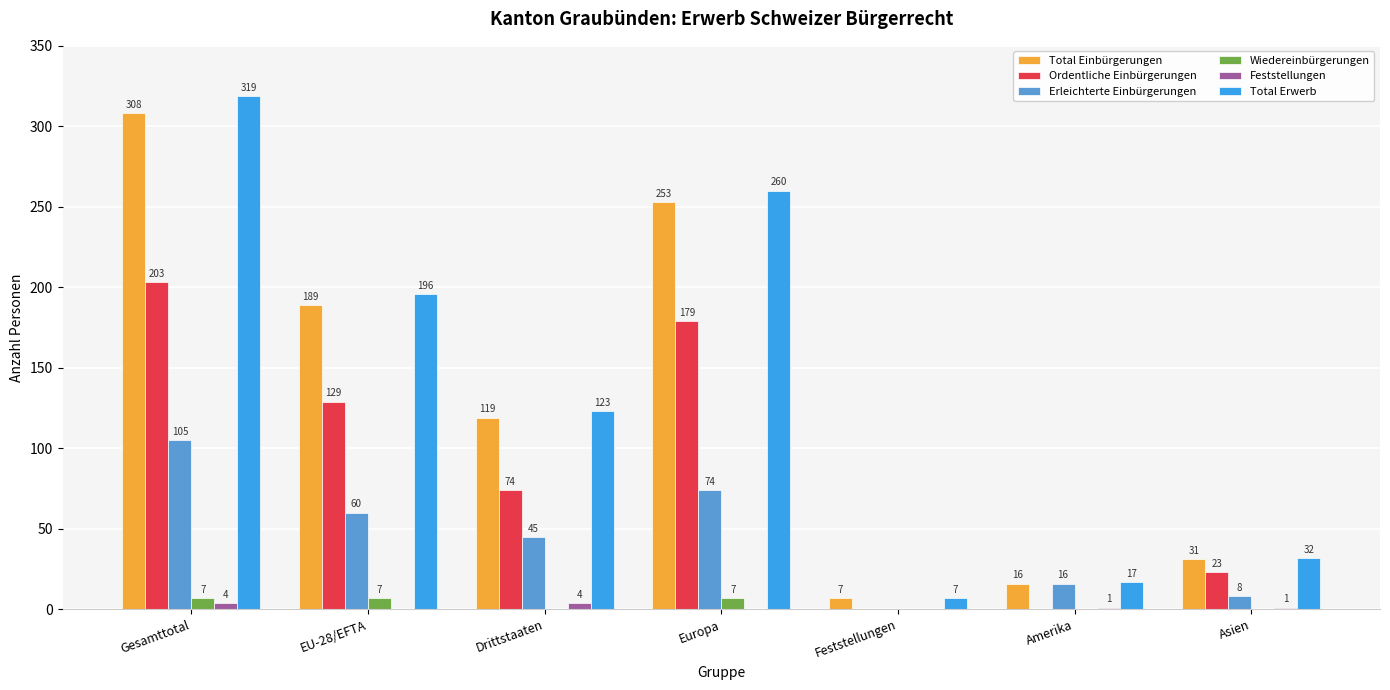

How many groups of bars are there?

7